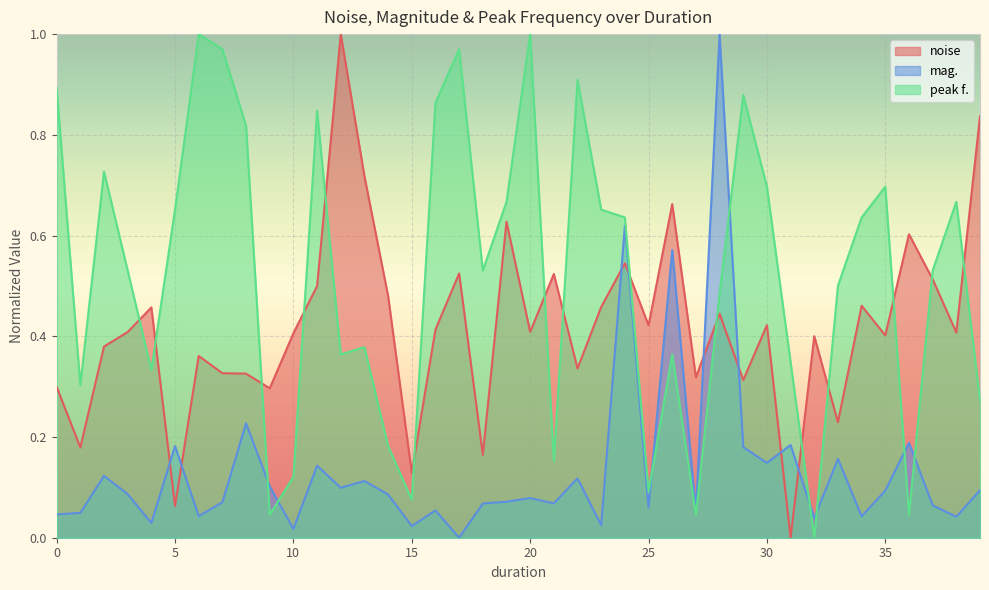

Rank the series by their maximum value, from highest to lowest.

peak f., mag., noise